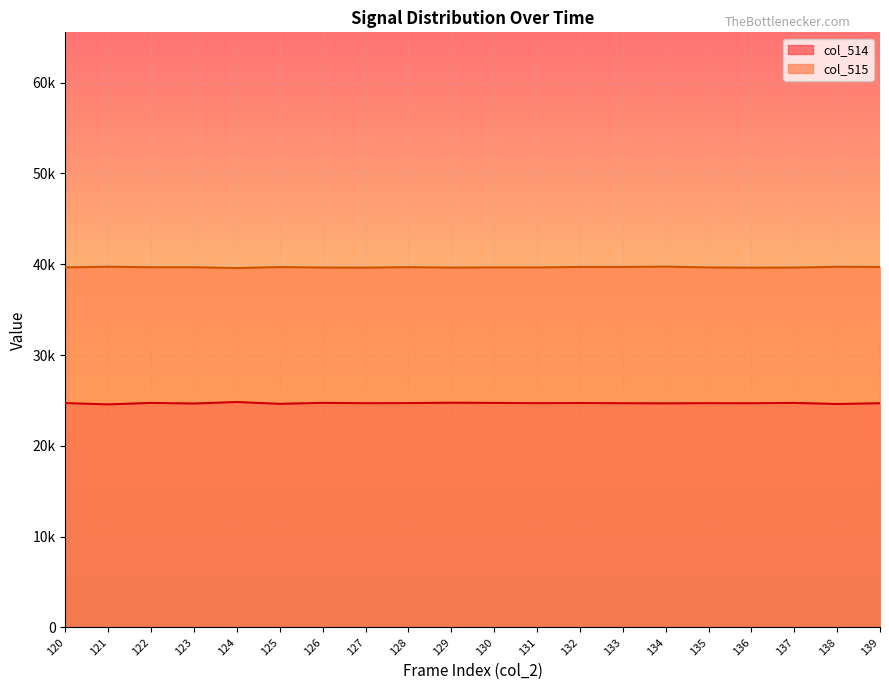

List the series in order of their peak value, lowest first.

col_514, col_515